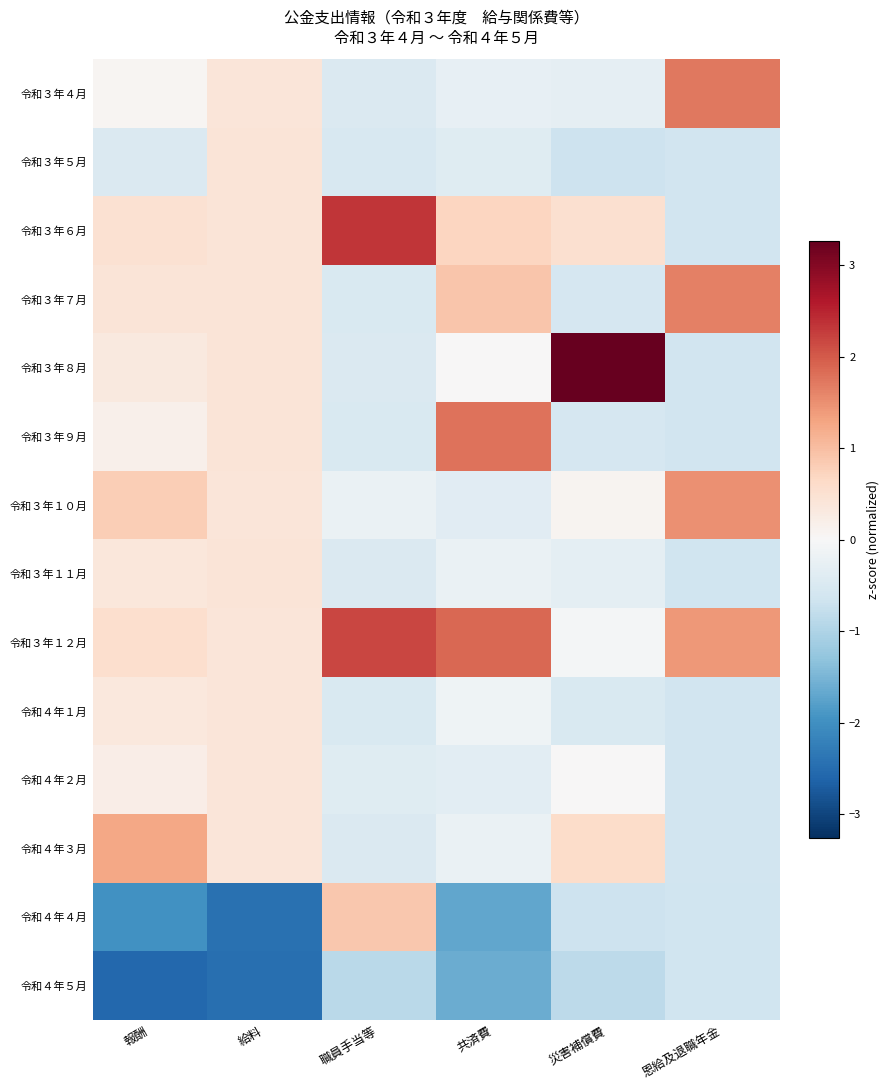

Rank the series at 職員手当等 from lowest to highest value.

令和４年５月, 令和３年５月, 令和４年１月, 令和３年７月, 令和３年９月, 令和３年８月, 令和３年１１月, 令和３年４月, 令和４年３月, 令和４年２月, 令和３年１０月, 令和４年４月, 令和３年１２月, 令和３年６月